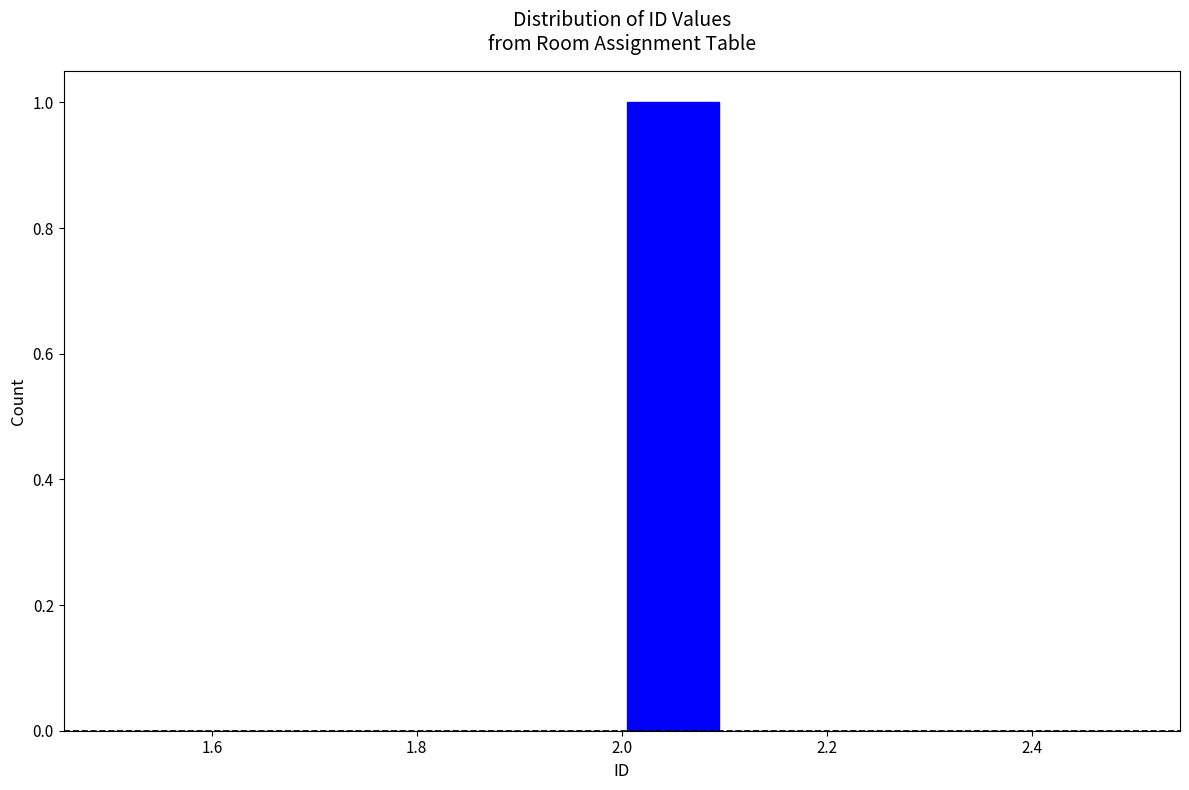

Reading left to right, transcribe this chart: for each bar, give the range it covers on the x-axis and its height. The values are not printed on the chart, so give them approximately, as read against the axis.

1.5 to 1.6: 0
1.6 to 1.7: 0
1.7 to 1.8: 0
1.8 to 1.9: 0
1.9 to 2.0: 0
2.0 to 2.1: 1
2.1 to 2.2: 0
2.2 to 2.3: 0
2.3 to 2.4: 0
2.4 to 2.5: 0